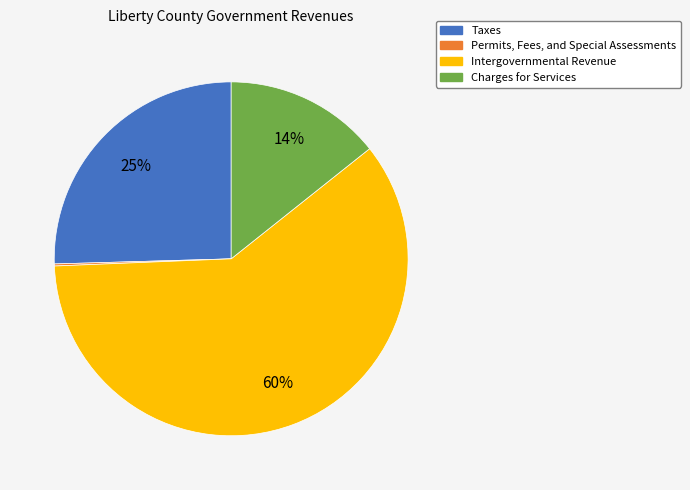

What is the majority slice?

Intergovernmental Revenue